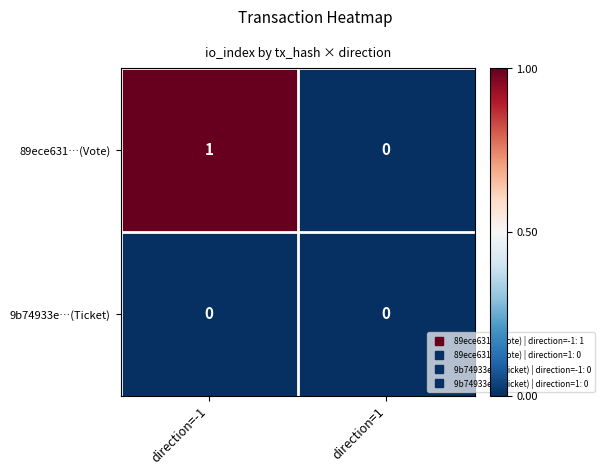

Which label corresponds to the largest value in the chart?

direction=-1